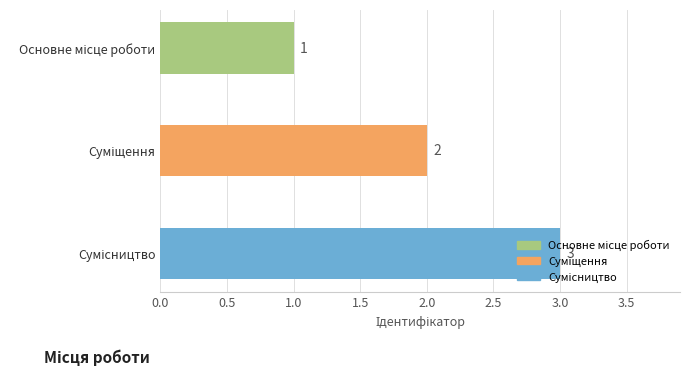

How many values are between 1 and 3?

3